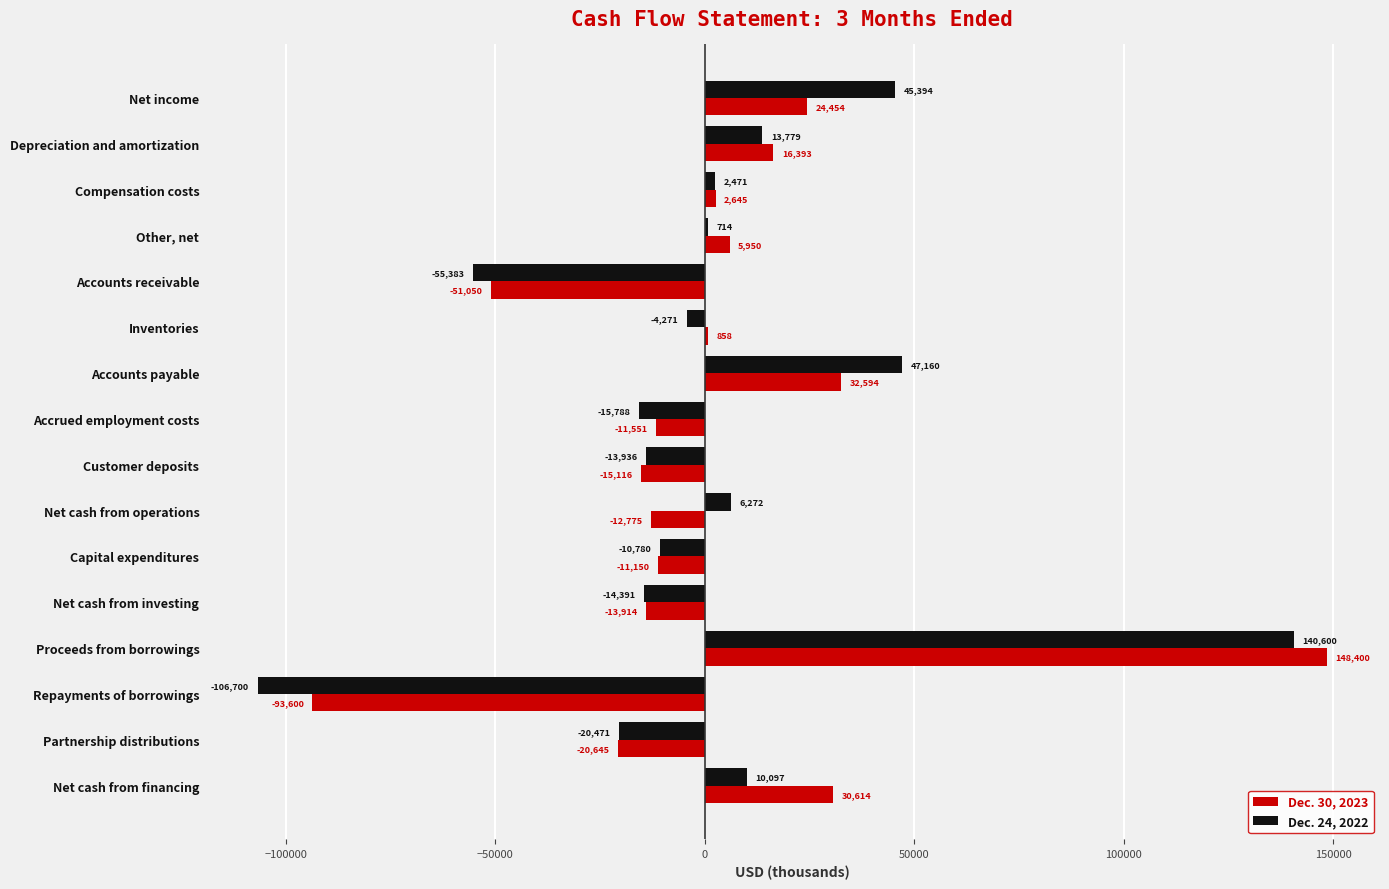

Count the number of data series in this chart.

2